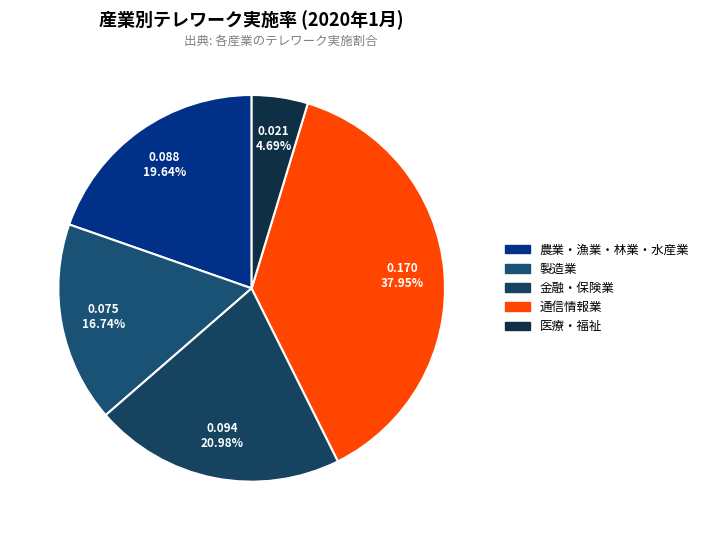

Which category has the smallest portion of the pie?

医療・福祉